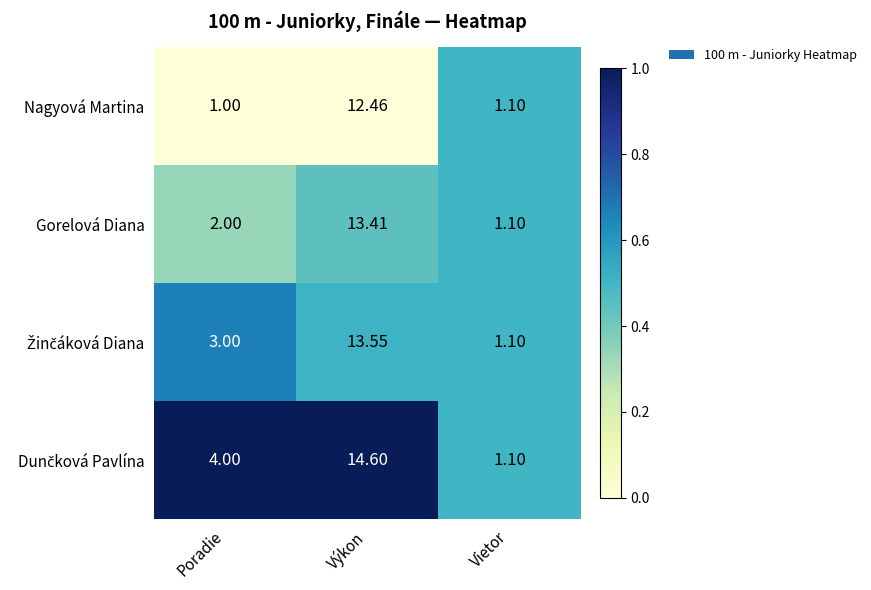

List the labels in order of Nagyová Martina value, smallest first.

Poradie, Vietor, Výkon